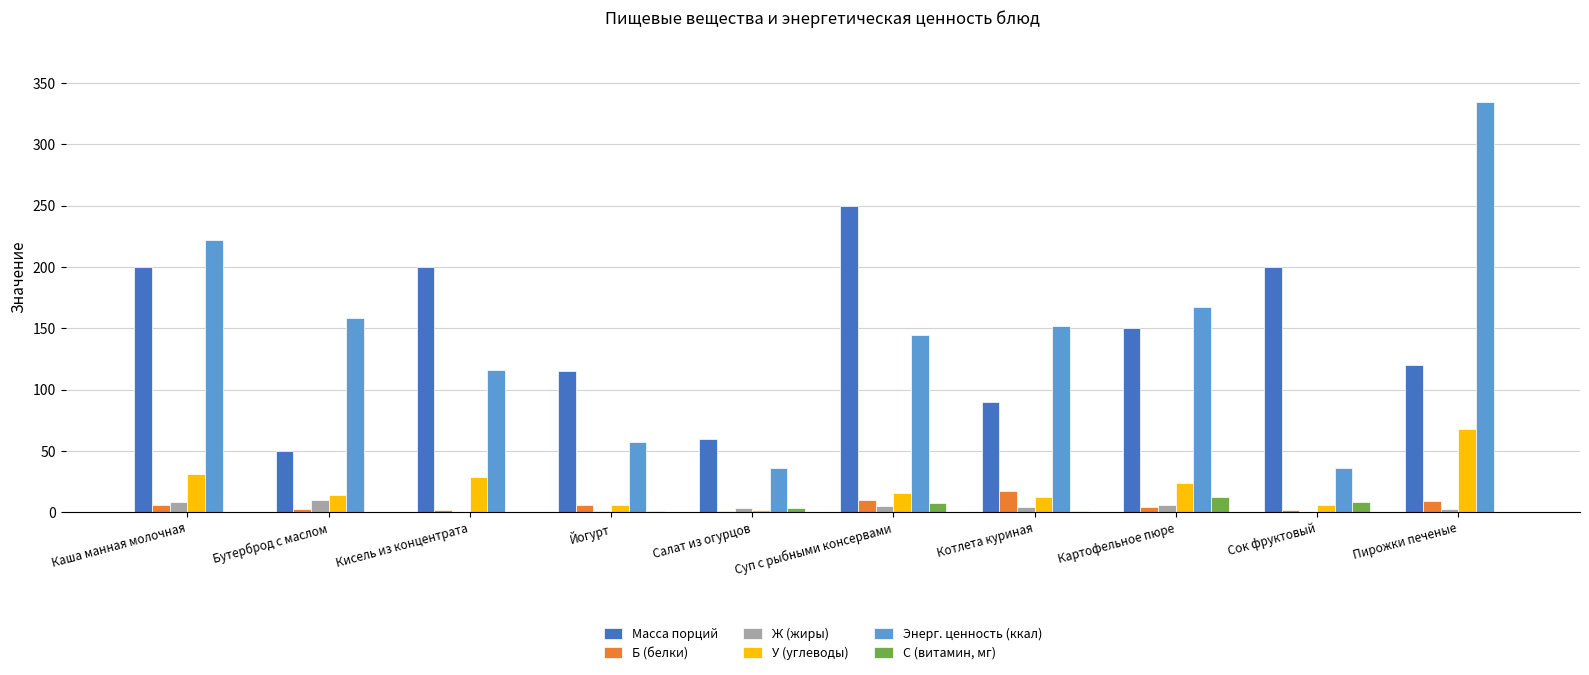

What are all the series names shown in the legend?

Масса порций, Б (белки), Ж (жиры), У (углеводы), Энерг. ценность (ккал), С (витамин, мг)